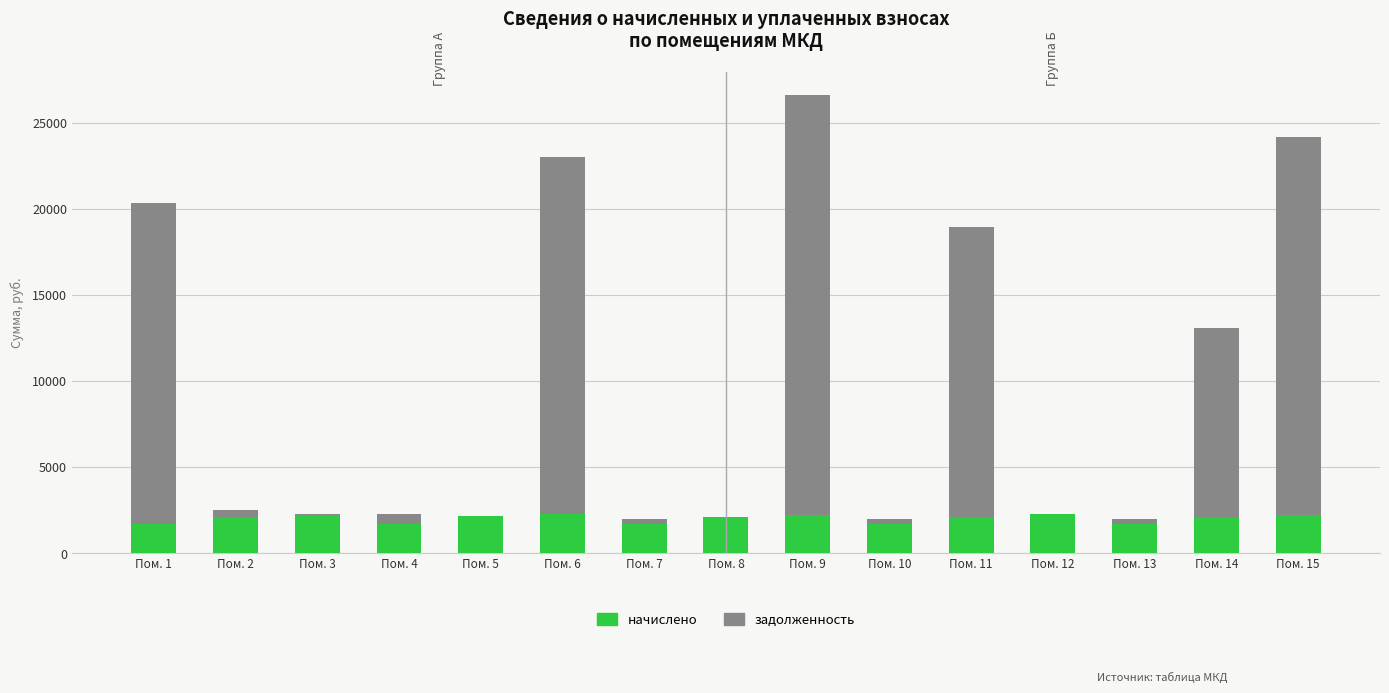

The value of начислено at Пом. 8 is 2141.5. True or false?

True